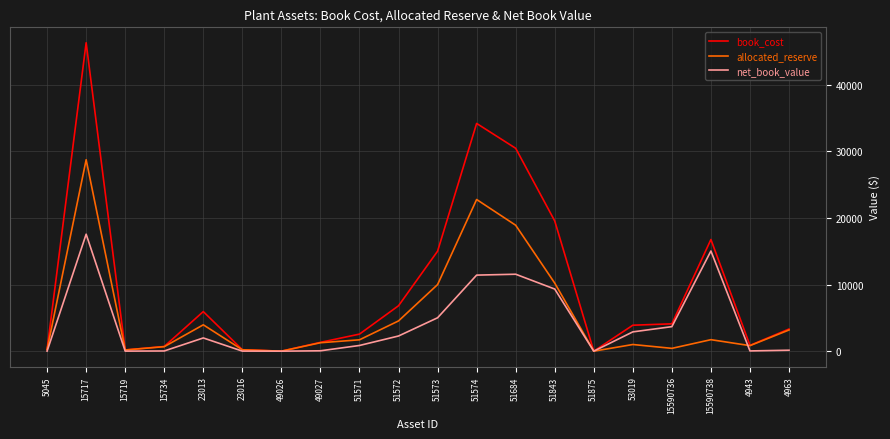

Rank the series by their maximum value, from highest to lowest.

book_cost, allocated_reserve, net_book_value